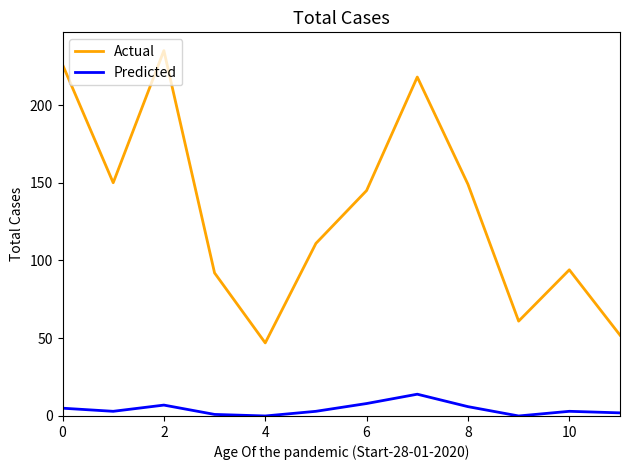

What is the maximum value for Predicted?

14